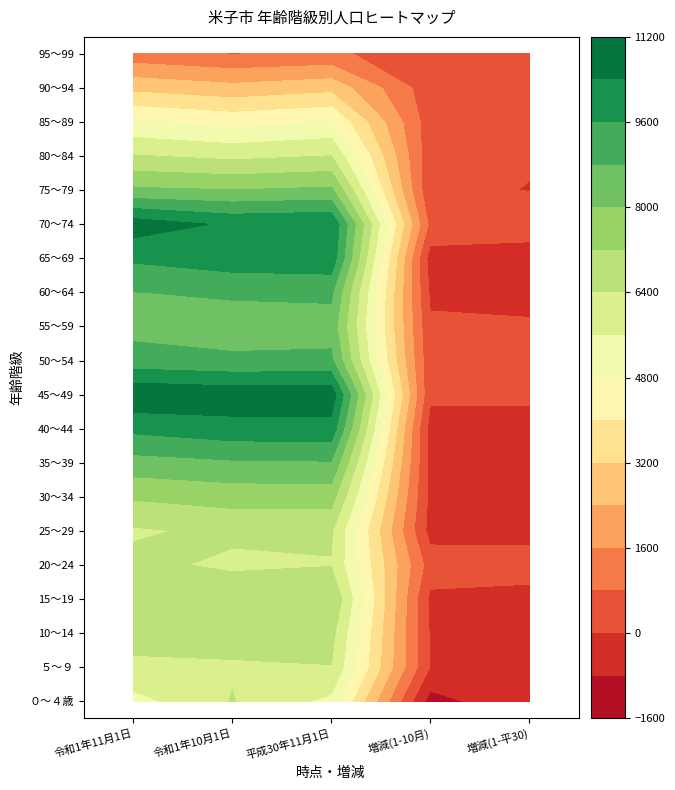

Is the value of 45～49 at 2 greater than the value of 80～84 at 4?

Yes